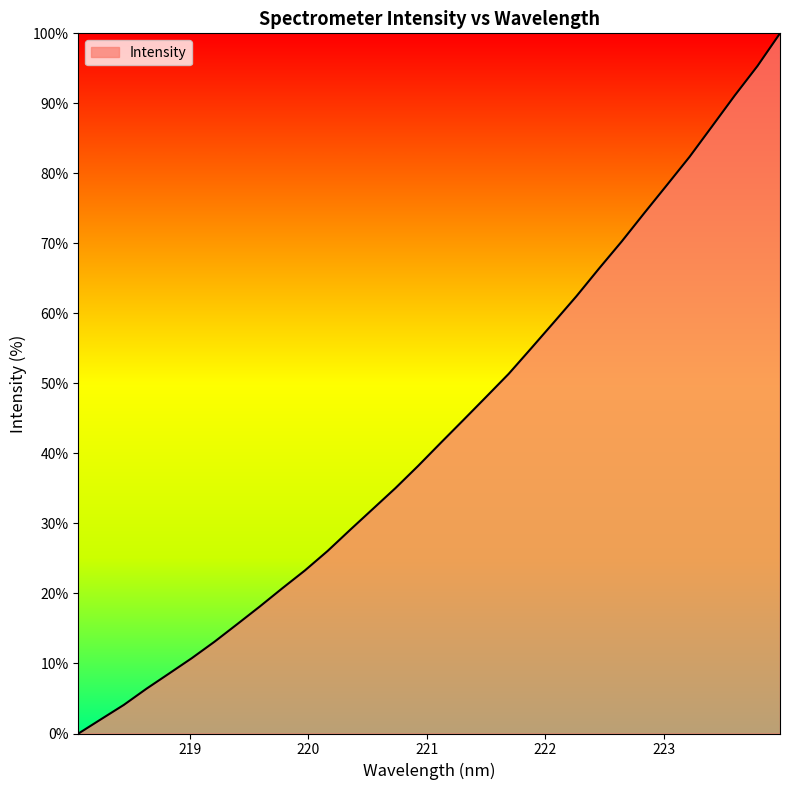

What is the difference between the maximum and minimum values?

100.0